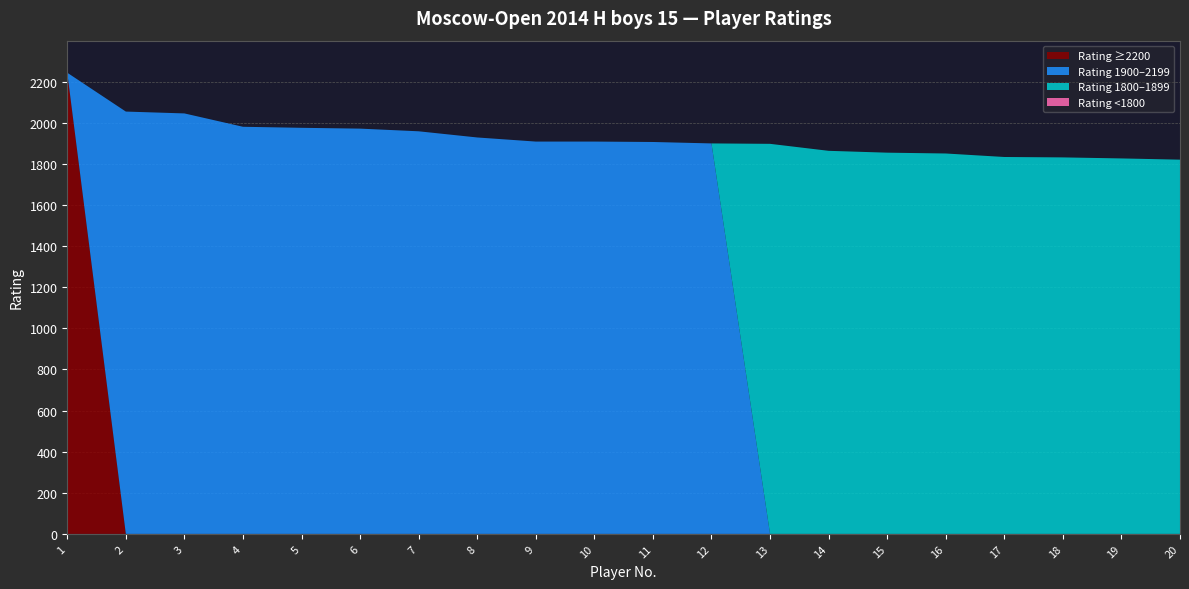

Reading left to right, transcribe all the data shown in this chart.

Rating 2200+: 2244	0	0	0	0	0	0	0	0	0	0	0	0	0	0	0	0	0	0	0
Rating 1900-2199: 0	2055	2046	1981	1976	1972	1959	1929	1909	1909	1907	1900	1898	0	0	0	0	0	0	0
Rating 1800-1899: 0	0	0	0	0	0	0	0	0	0	0	0	0	1864	1855	1851	1834	1832	1827	1821
Rating <1800: 0	0	0	0	0	0	0	0	0	0	0	0	0	0	0	0	0	0	0	0